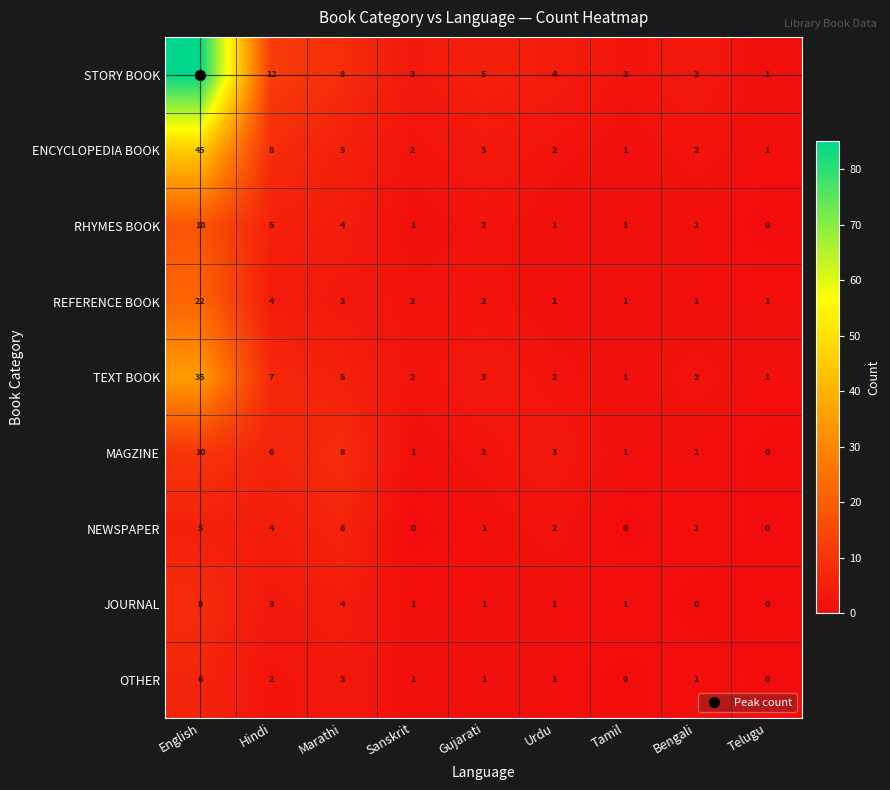

At which category is the sum across all series the highest?

English